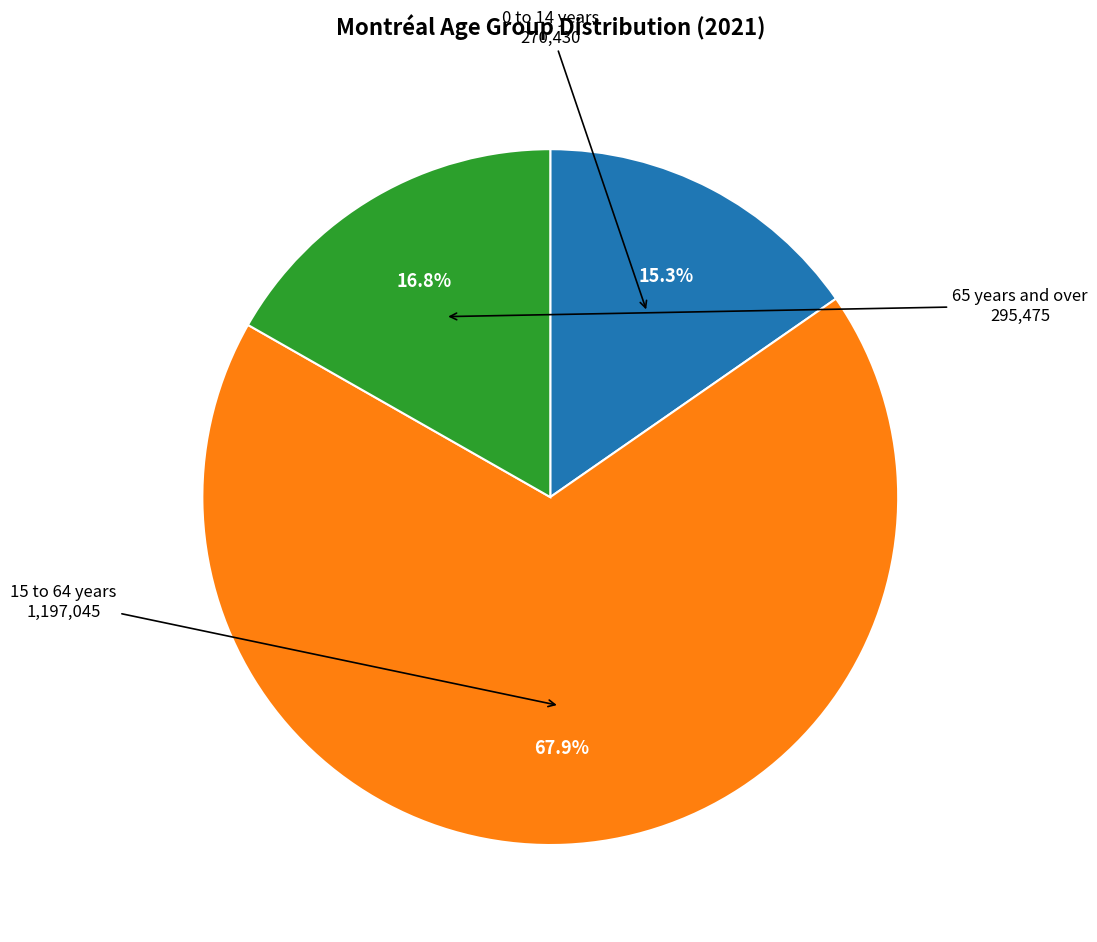

What is the total percentage of 65 years and over and 15 to 64 years?

84.7%